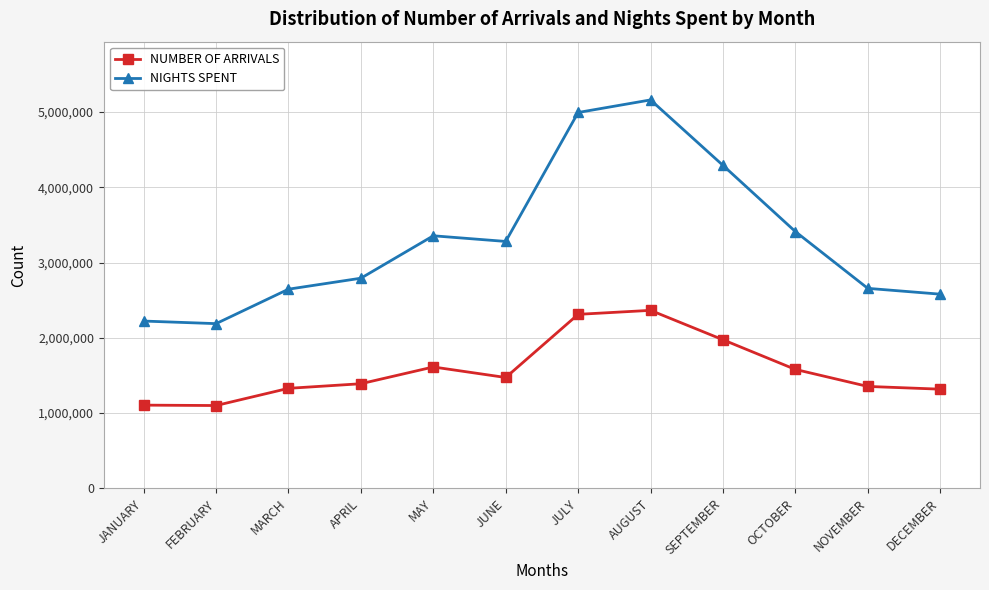

True or false: NUMBER OF ARRIVALS and NIGHTS SPENT cross at least once.

False